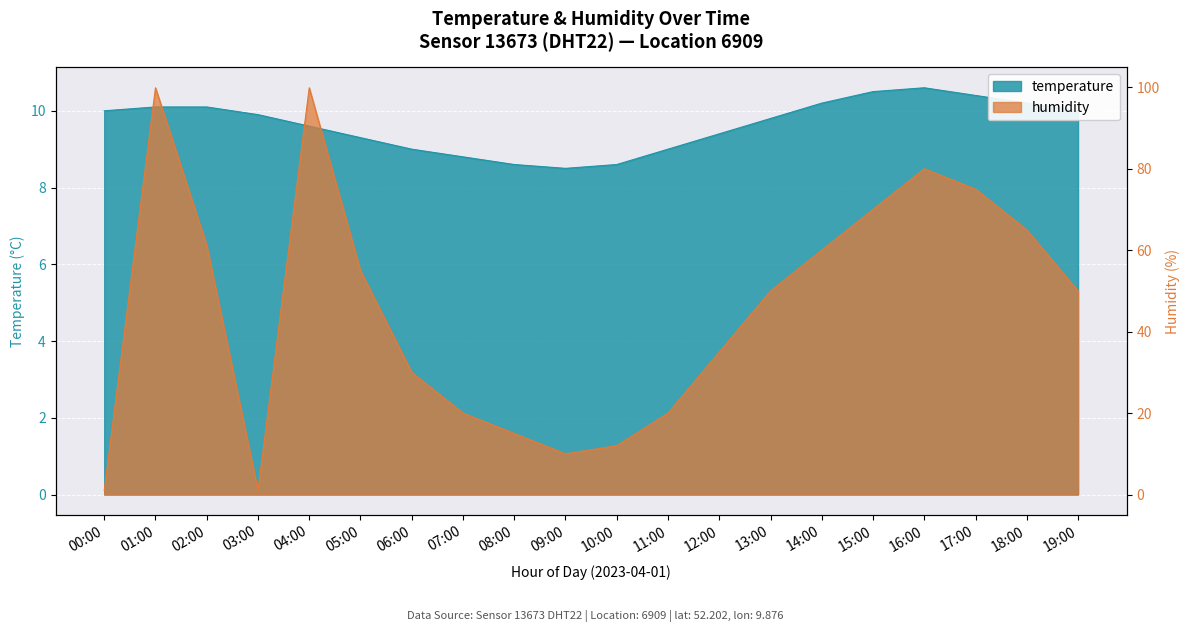

Where is temperature nearest to the value 9?

06:00